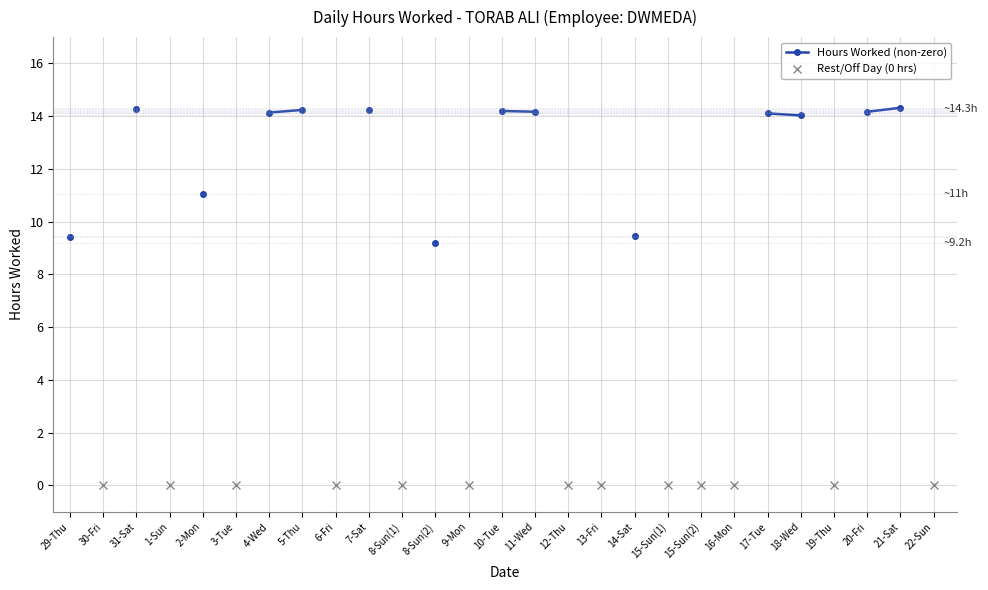

Does the chart display data point markers on the line(s)?

Yes